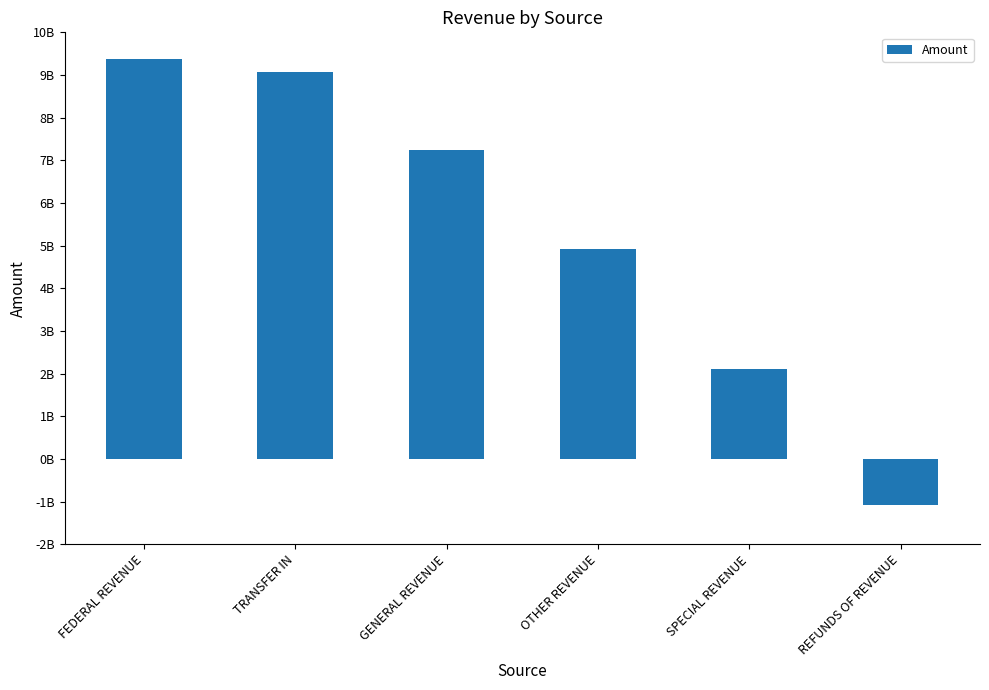

Does the chart contain any negative values?

Yes